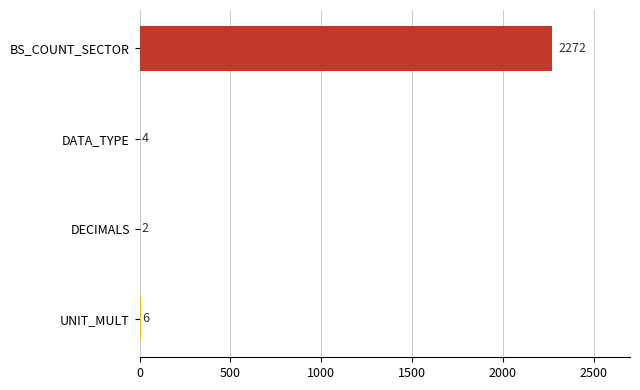

Reading bottom to top, list all the values displayed in this chart.

UNIT_MULT=6	DECIMALS=2	DATA_TYPE=4	BS_COUNT_SECTOR=2272